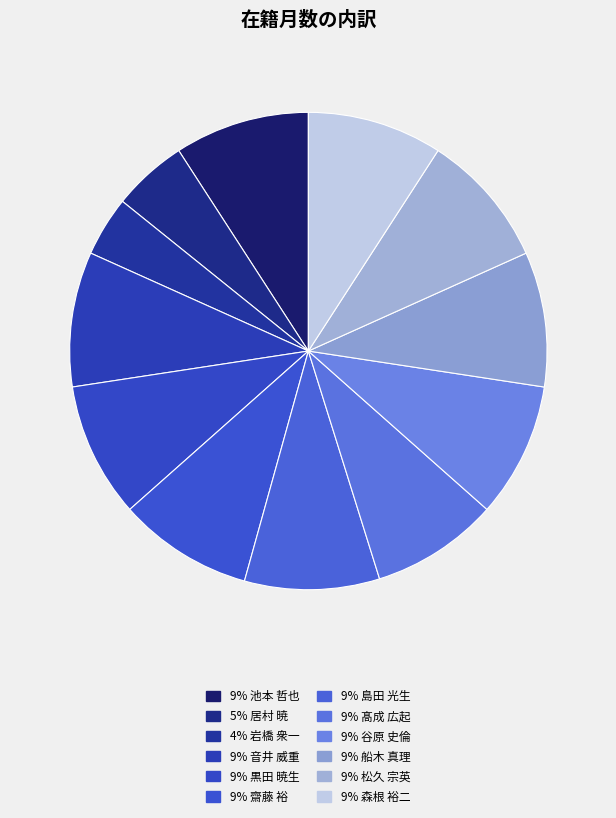

How many slices are in this pie chart?

12